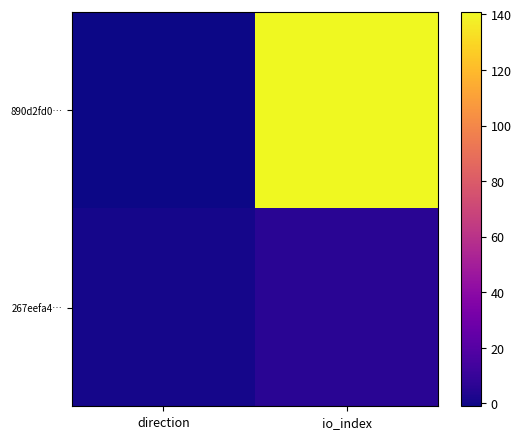

Rank the series at direction from highest to lowest value.

267eefa4…, 890d2fd0…